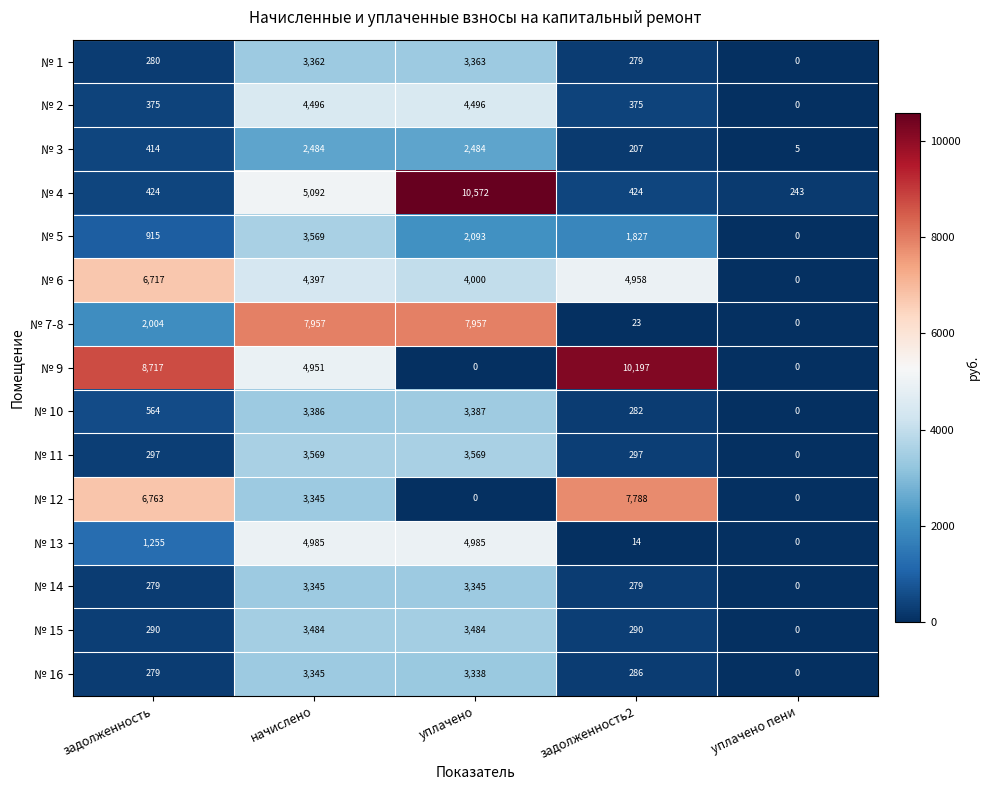

Where is № 5 nearest to the value 1784?

задолженность2